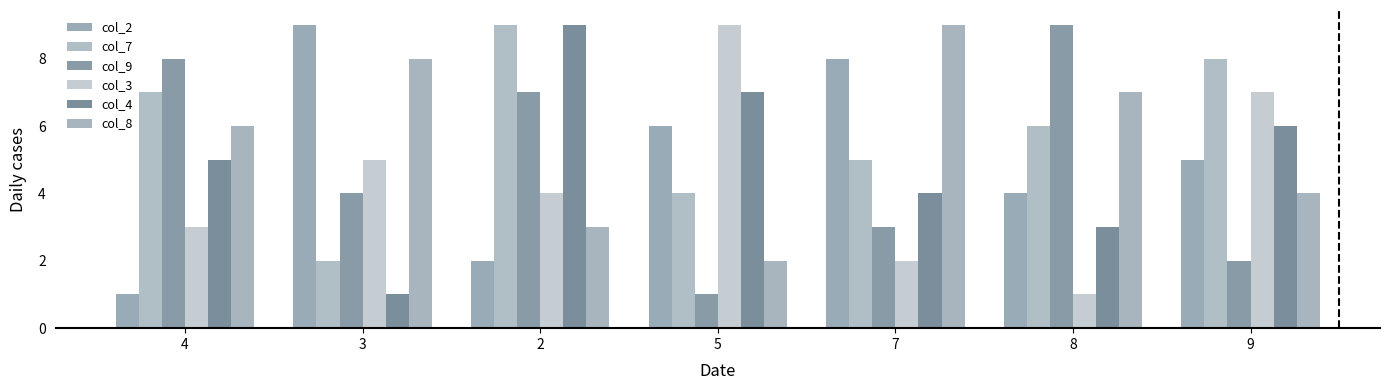

What is the value of the col_9 bar at the 7th from the left?

2